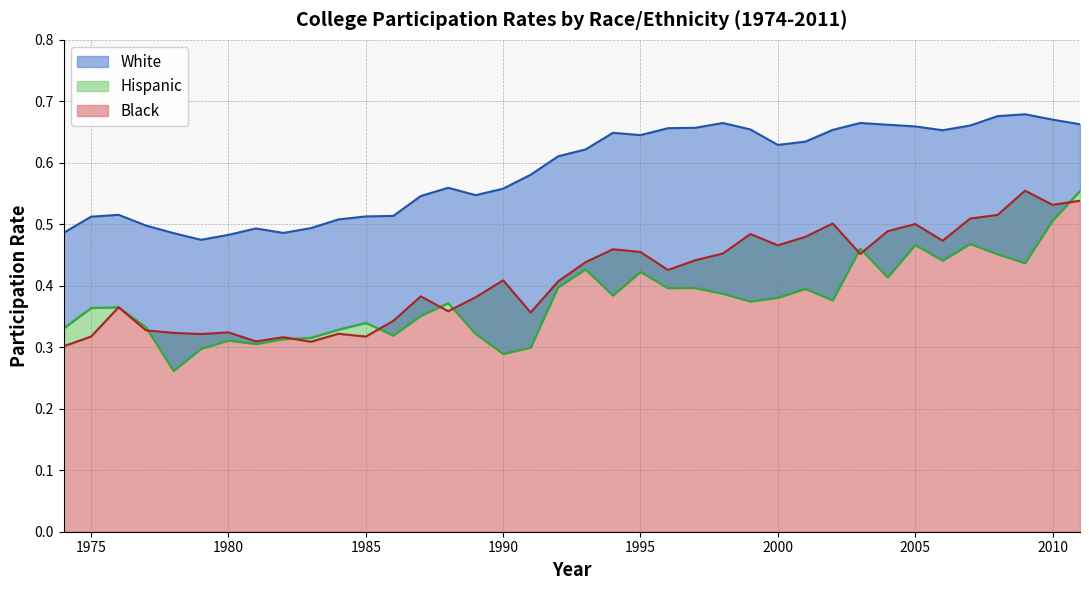

The value of White line at 32 is 0.9. True or false?

False